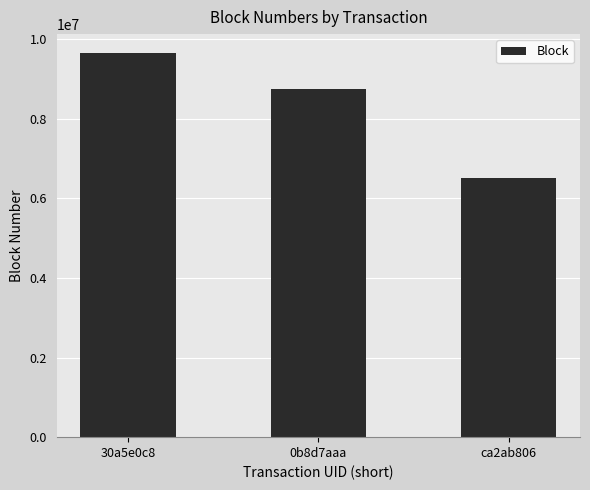

How many bars are there in total?

3